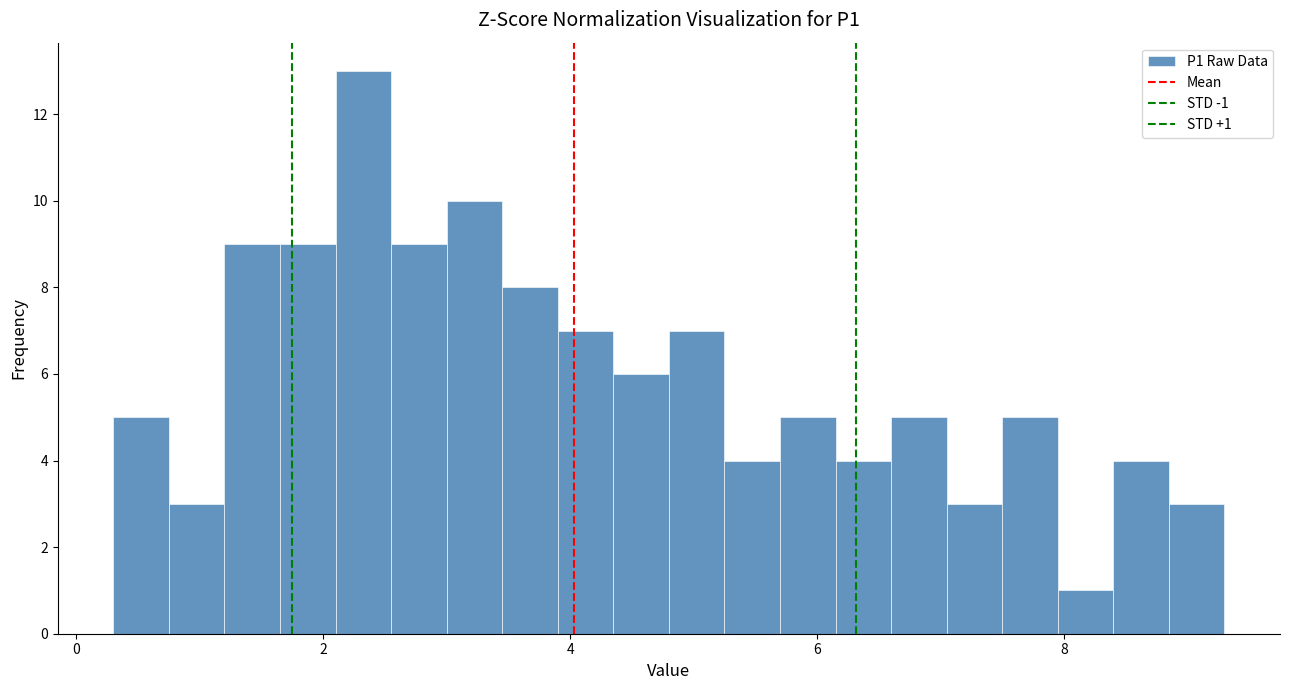

Read against the x-axis, roughly where is the centre of the tallest bar?

2.4